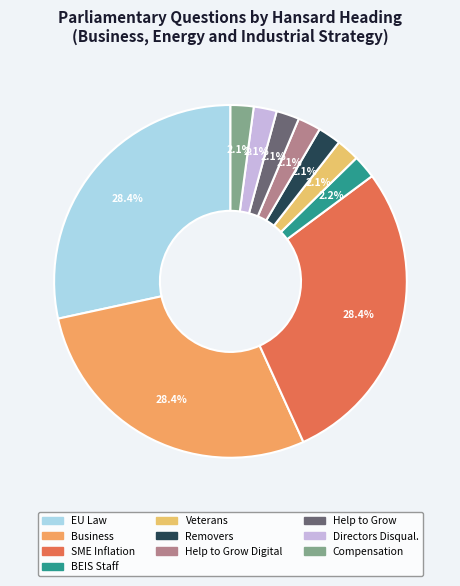

Is there any slice that represents more than half of the pie?

No